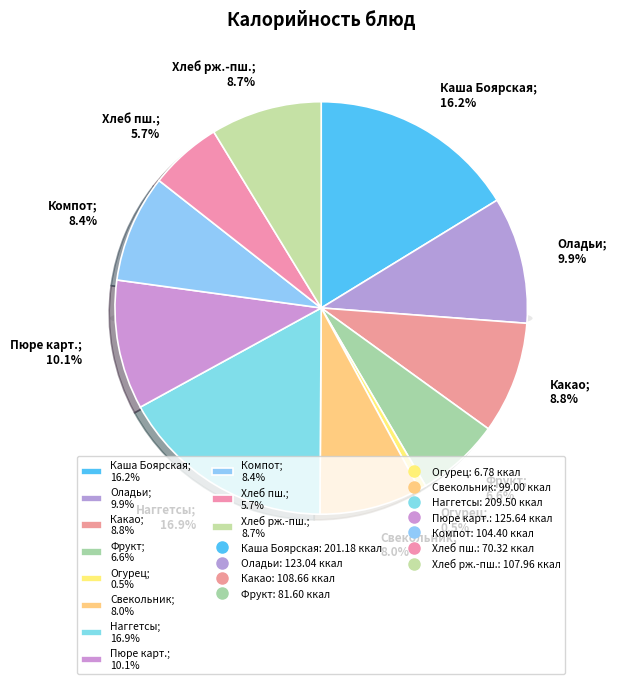

What is the ratio of the value at Огурец свежий to the value at Свекольник со сметаной?

0.1